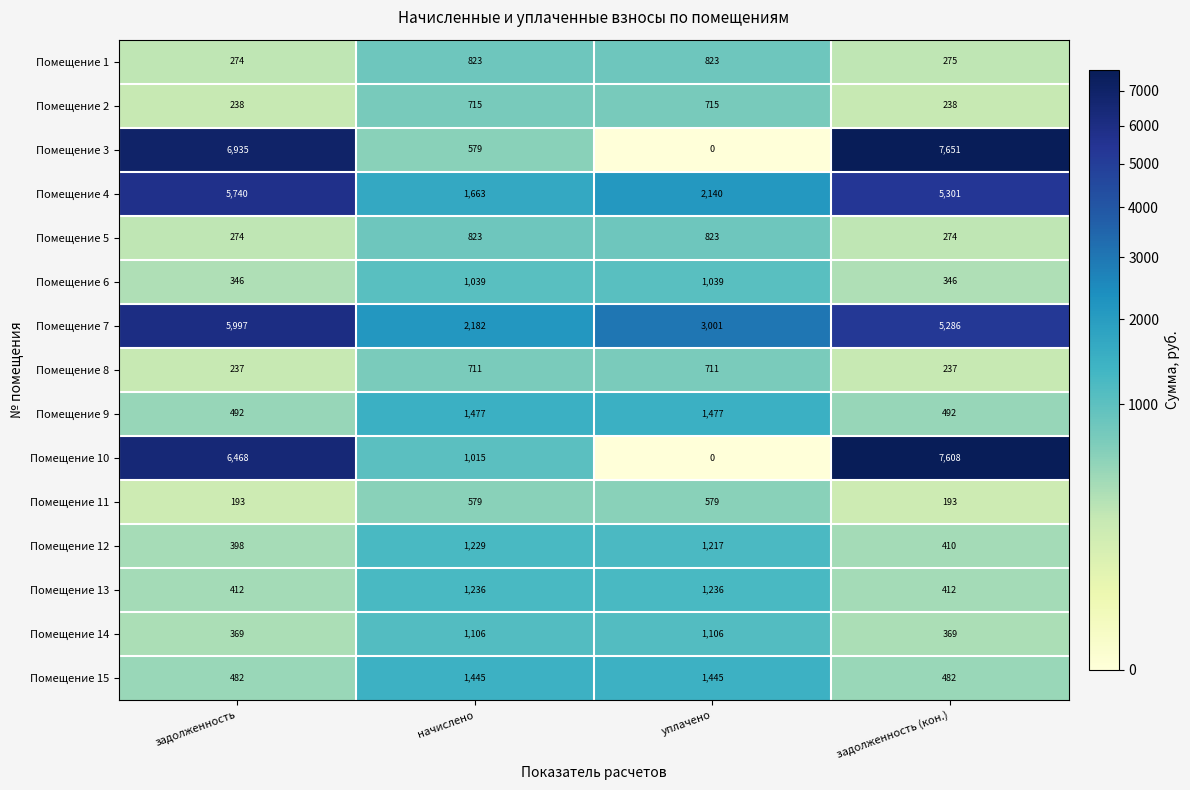

At which category does the chart reach its peak across all series?

задолженность (кон.)